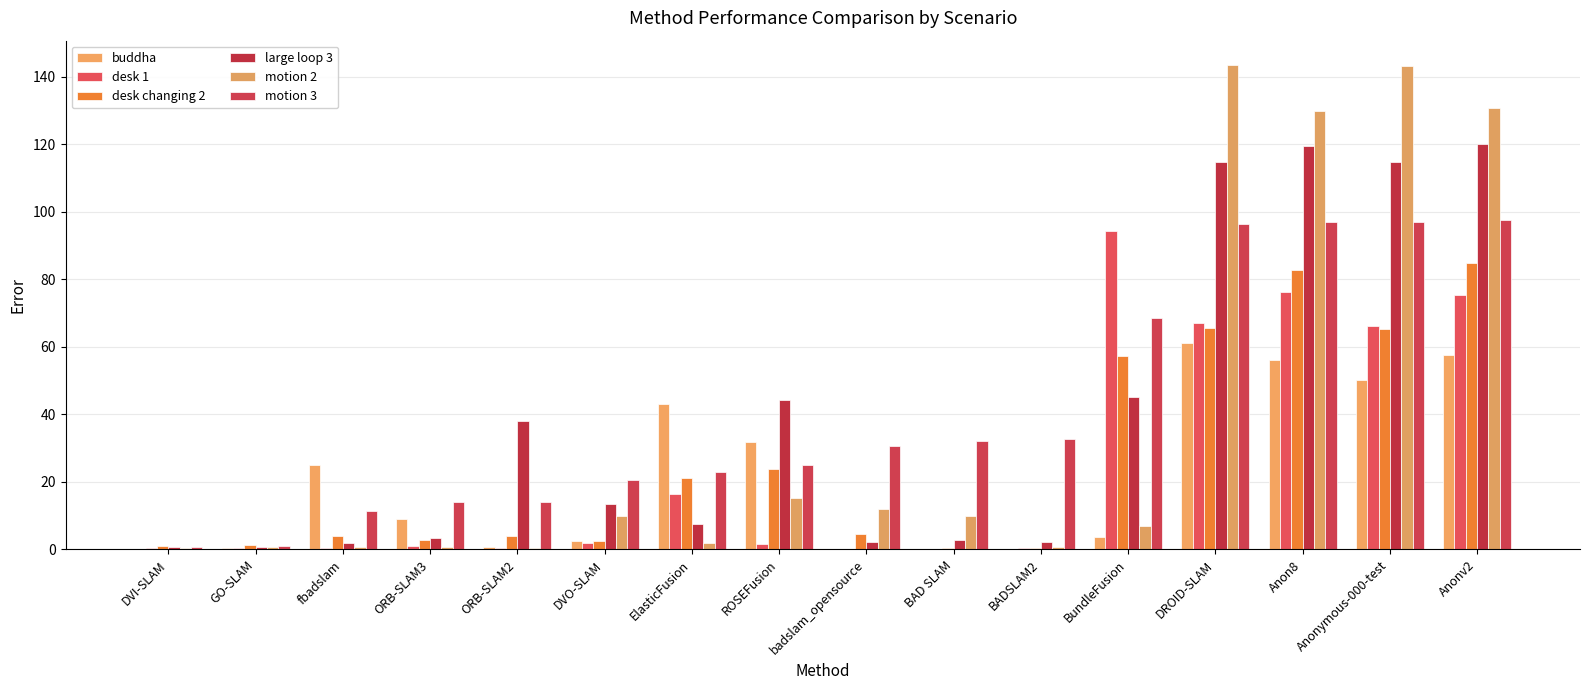

Reading left to right, extract all data points from this chart.

buddha: 0.3	0.4	24.9	9.2	0.6	2.4	43.2	31.7	0.2	0.2	0.2	3.6	61.1	56.1	50.1	57.7
desk 1: 0.4	0.6	0.3	1.1	0.5	2.0	16.3	1.6	0.3	0.3	0.3	94.3	67.2	76.3	66.2	75.3
desk changing 2: 1.1	1.3	3.9	2.8	3.9	2.4	21.3	23.8	4.6	0.5	0.4	57.2	65.7	82.8	65.2	85.0
large loop 3: 0.7	0.7	1.8	3.4	38.1	13.4	7.6	44.1	2.1	2.7	2.1	45.1	114.7	119.4	114.7	120.3
motion 2: 0.5	0.9	0.6	0.8	0.4	9.8	1.9	15.1	11.9	9.8	0.8	7.0	143.6	130.1	143.3	130.7
motion 3: 0.8	1.2	11.3	14.1	14.1	20.5	22.9	24.9	30.7	32.0	32.7	68.5	96.5	97.0	97.2	97.5